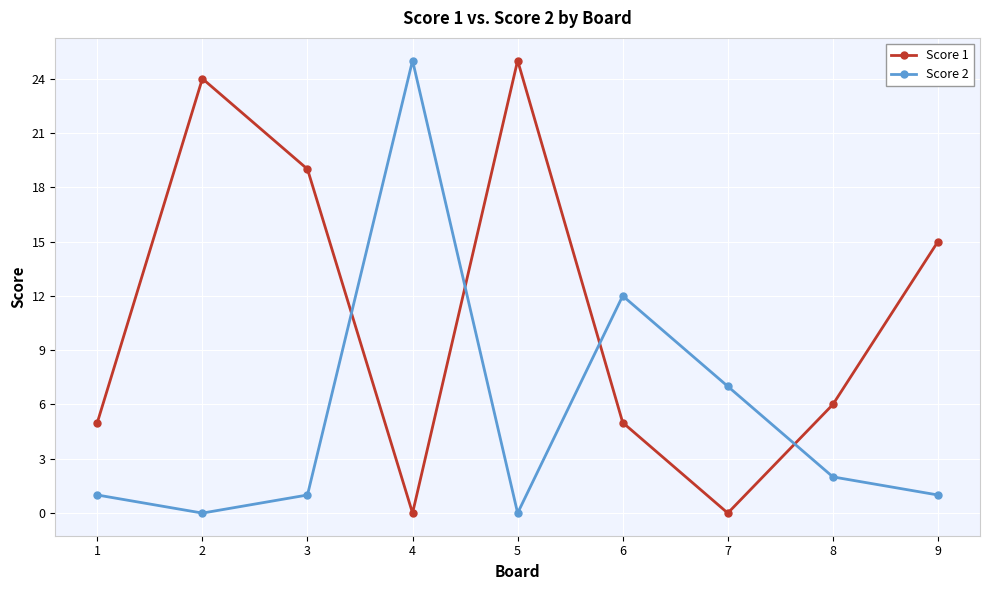

Is it true that Score 2 equals 42 at 4?

False